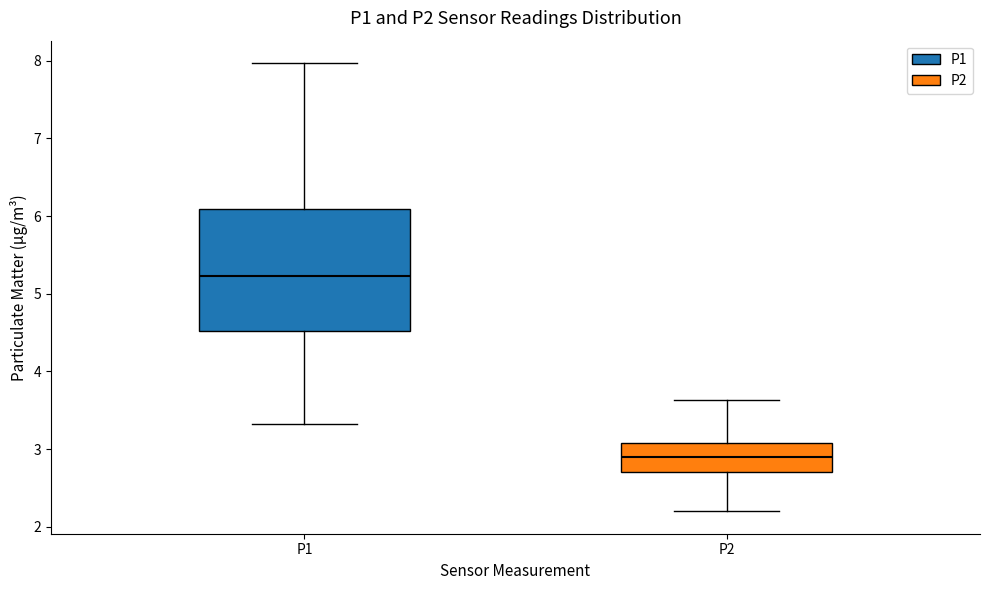

Which box is the tallest, from its lower edge to its upper edge?

P1